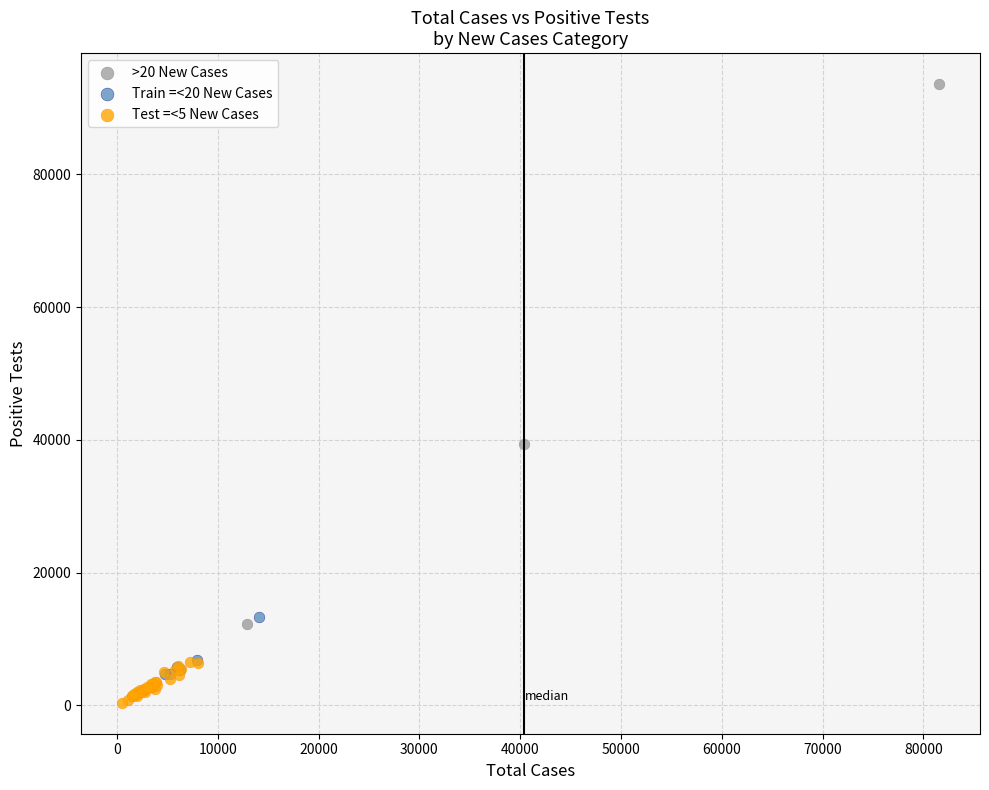

What are all the series names shown in the legend?

>20 New Cases, Train =<20 New Cases, Test =<5 New Cases